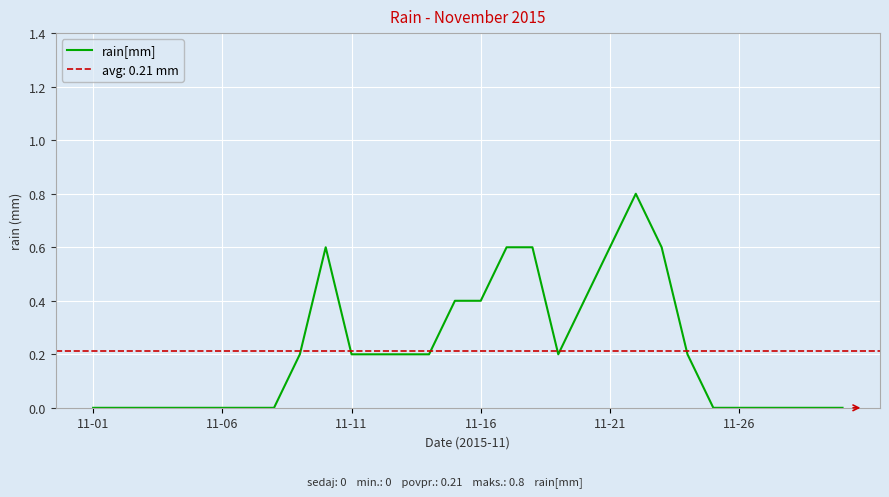

How many interior local peaks (higher than both neighbors) does the data have?

2